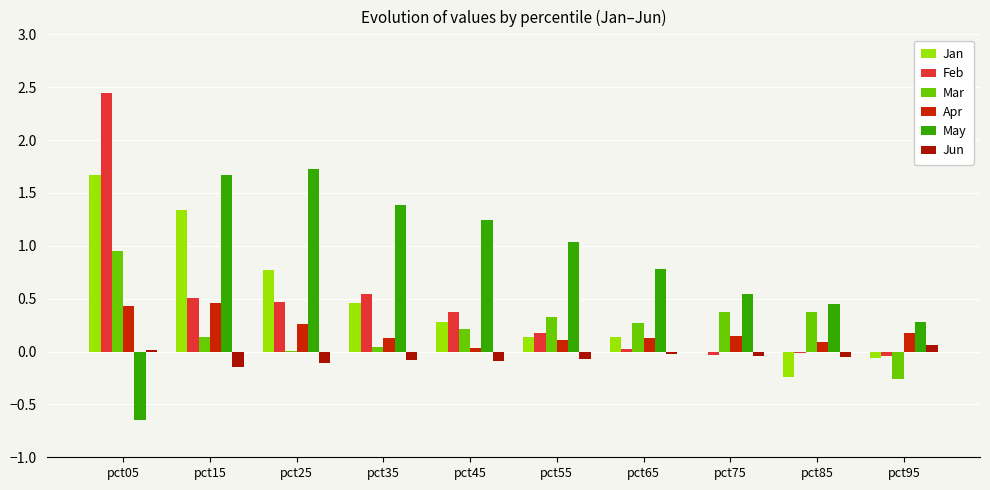

Reading left to right, extract all data points from this chart.

Jan: pct05=1.7	pct15=1.3	pct25=0.8	pct35=0.5	pct45=0.3	pct55=0.1	pct65=0.1	pct75=-0.0	pct85=-0.2	pct95=-0.1
Feb: pct05=2.4	pct15=0.5	pct25=0.5	pct35=0.5	pct45=0.4	pct55=0.2	pct65=0.0	pct75=-0.0	pct85=-0.0	pct95=-0.0
Mar: pct05=1.0	pct15=0.1	pct25=0.0	pct35=0.0	pct45=0.2	pct55=0.3	pct65=0.3	pct75=0.4	pct85=0.4	pct95=-0.3
Apr: pct05=0.4	pct15=0.5	pct25=0.3	pct35=0.1	pct45=0.0	pct55=0.1	pct65=0.1	pct75=0.1	pct85=0.1	pct95=0.2
May: pct05=-0.7	pct15=1.7	pct25=1.7	pct35=1.4	pct45=1.2	pct55=1.0	pct65=0.8	pct75=0.5	pct85=0.4	pct95=0.3
Jun: pct05=0.0	pct15=-0.1	pct25=-0.1	pct35=-0.1	pct45=-0.1	pct55=-0.1	pct65=-0.0	pct75=-0.0	pct85=-0.0	pct95=0.1